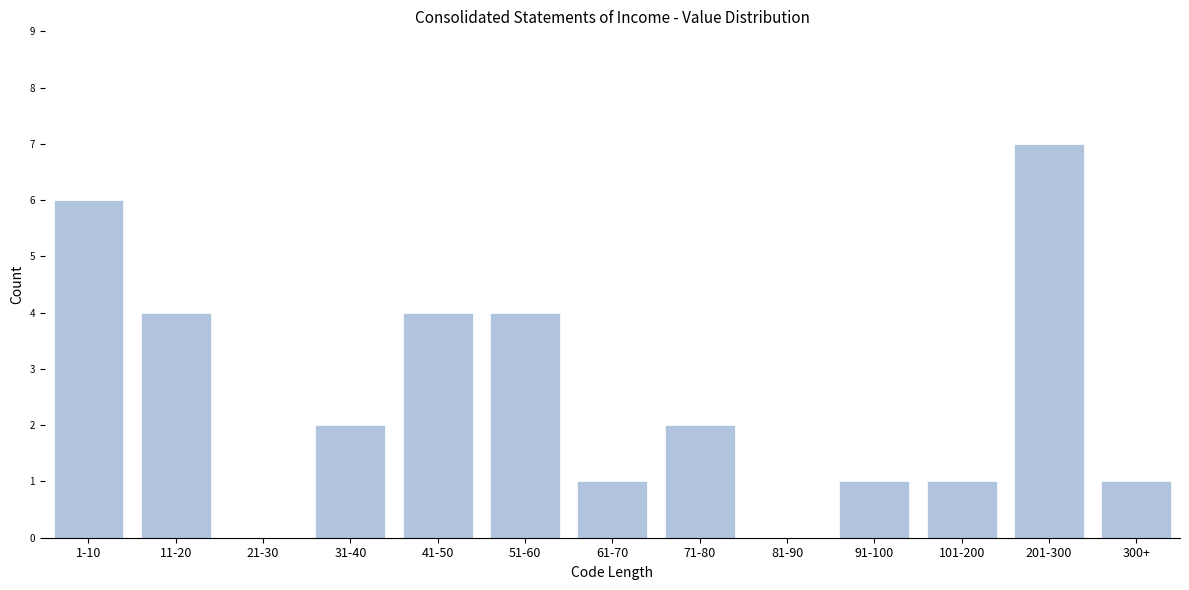

Reading left to right, transcribe all the data shown in this chart.

1-10=6	11-20=4	21-30=0	31-40=2	41-50=4	51-60=4	61-70=1	71-80=2	81-90=0	91-100=1	101-200=1	201-300=7	300+=1